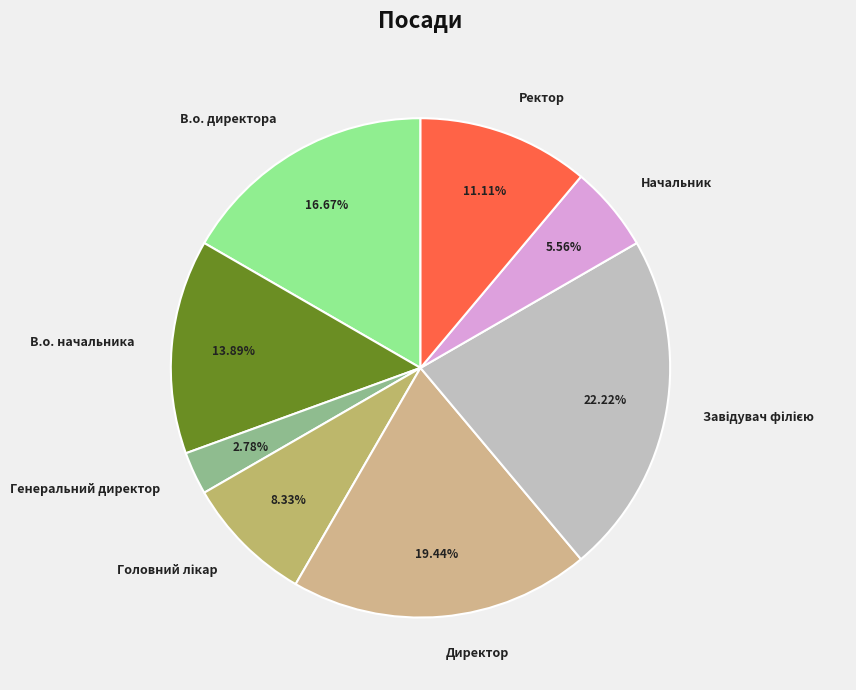

How many slices are in this pie chart?

8